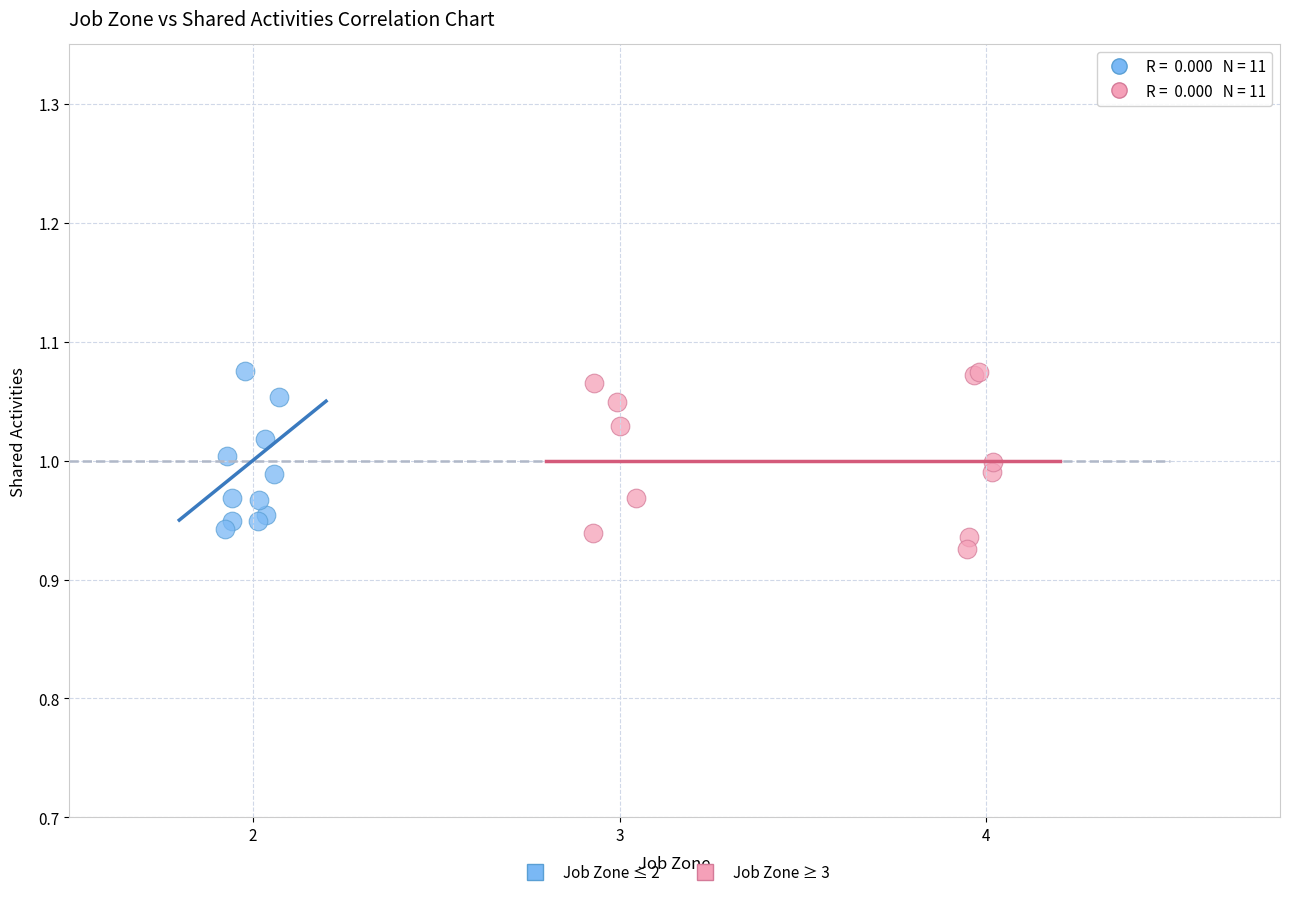

Which series contains the lowest Y value?

Job Zone ≥ 3